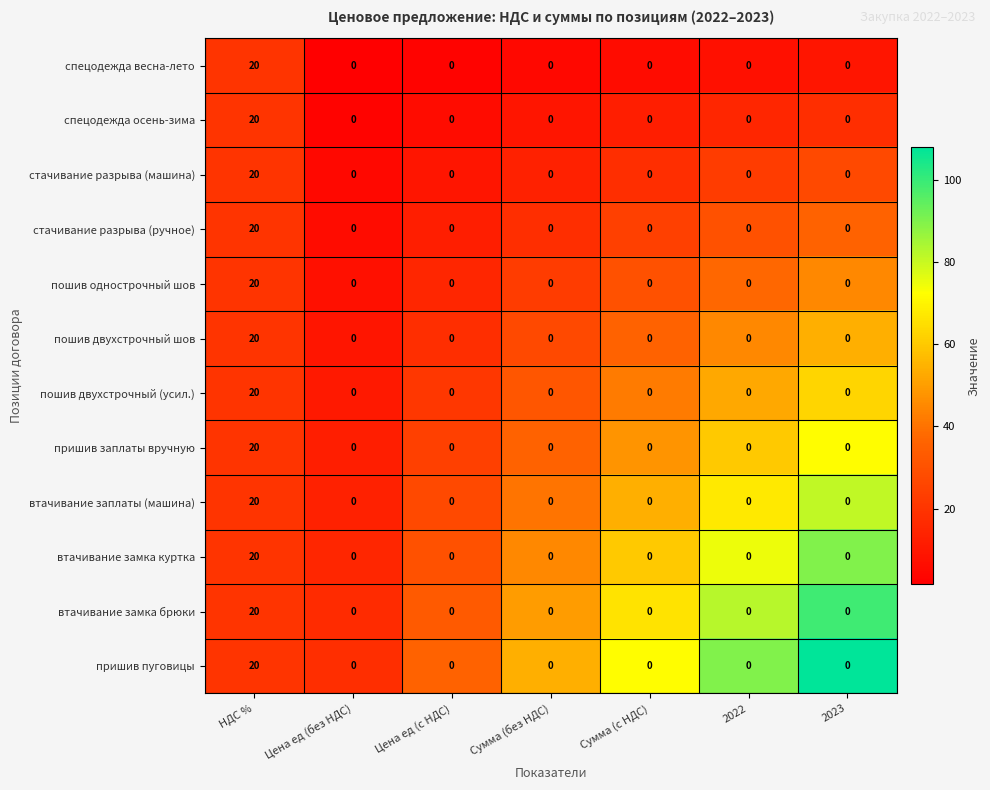

True or false: втачивание заплаты (машина) has a value of -7 at Цена ед (без НДС).

False